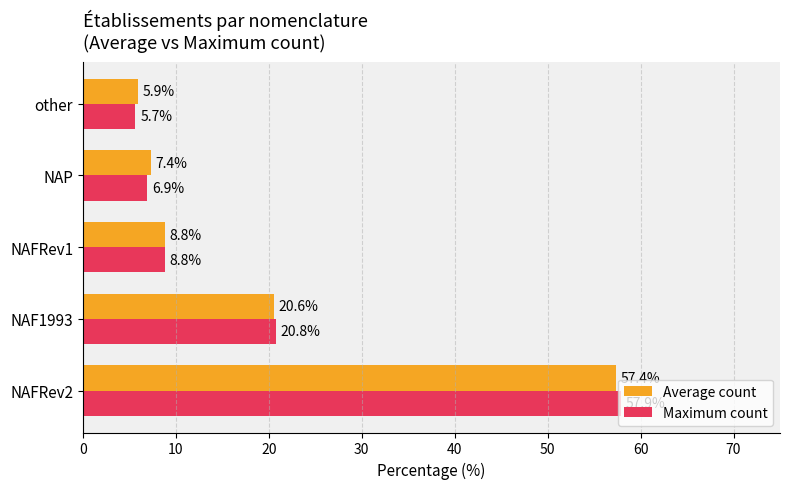

Between NAF1993 and NAFRev1, which series saw the biggest shift?

Maximum count